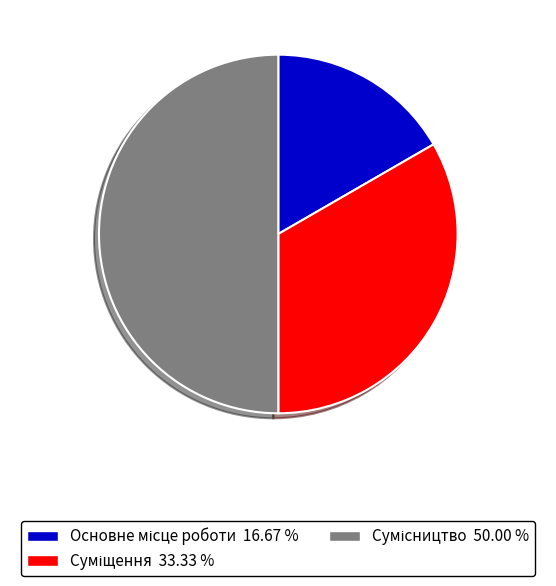

How many slices are in this pie chart?

3